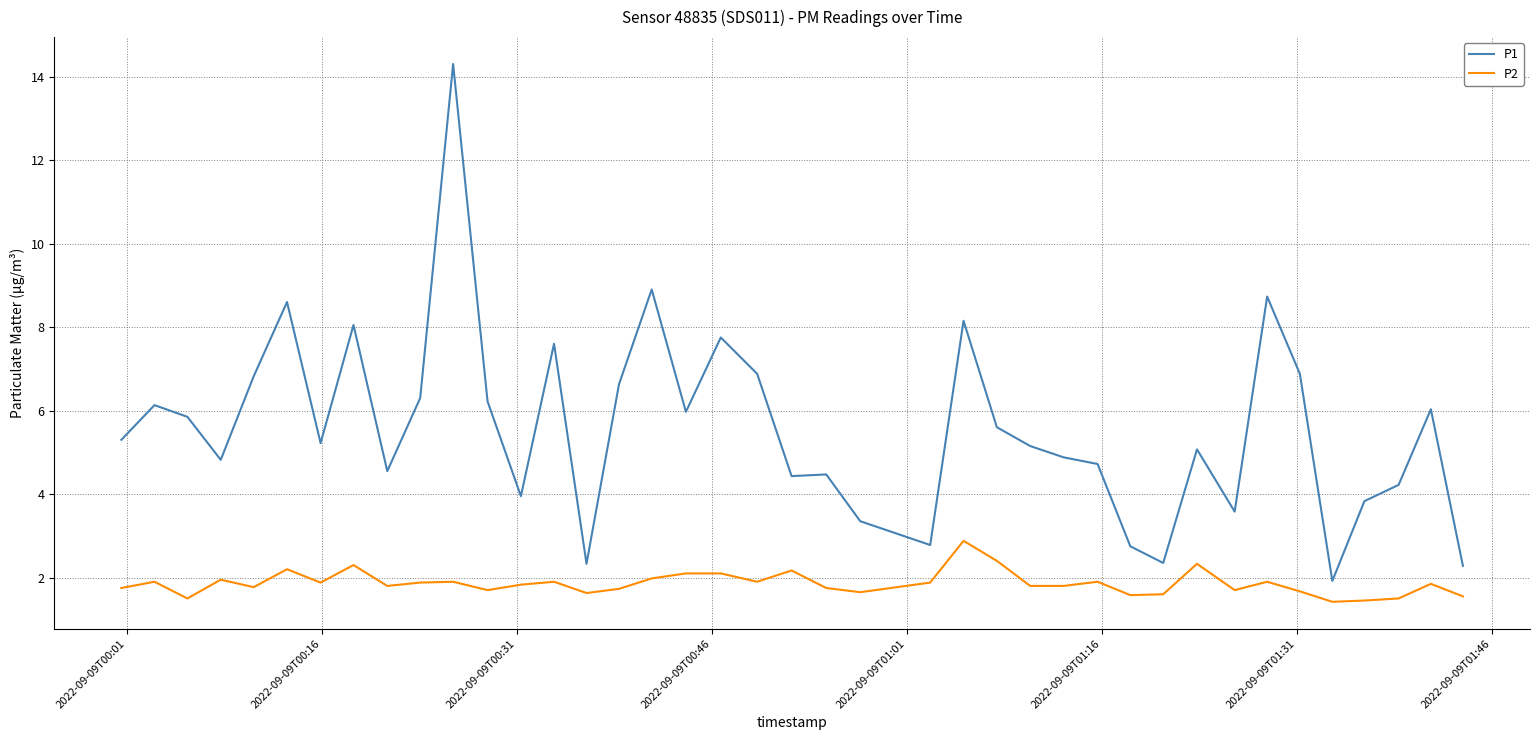

Does the chart display data point markers on the line(s)?

No